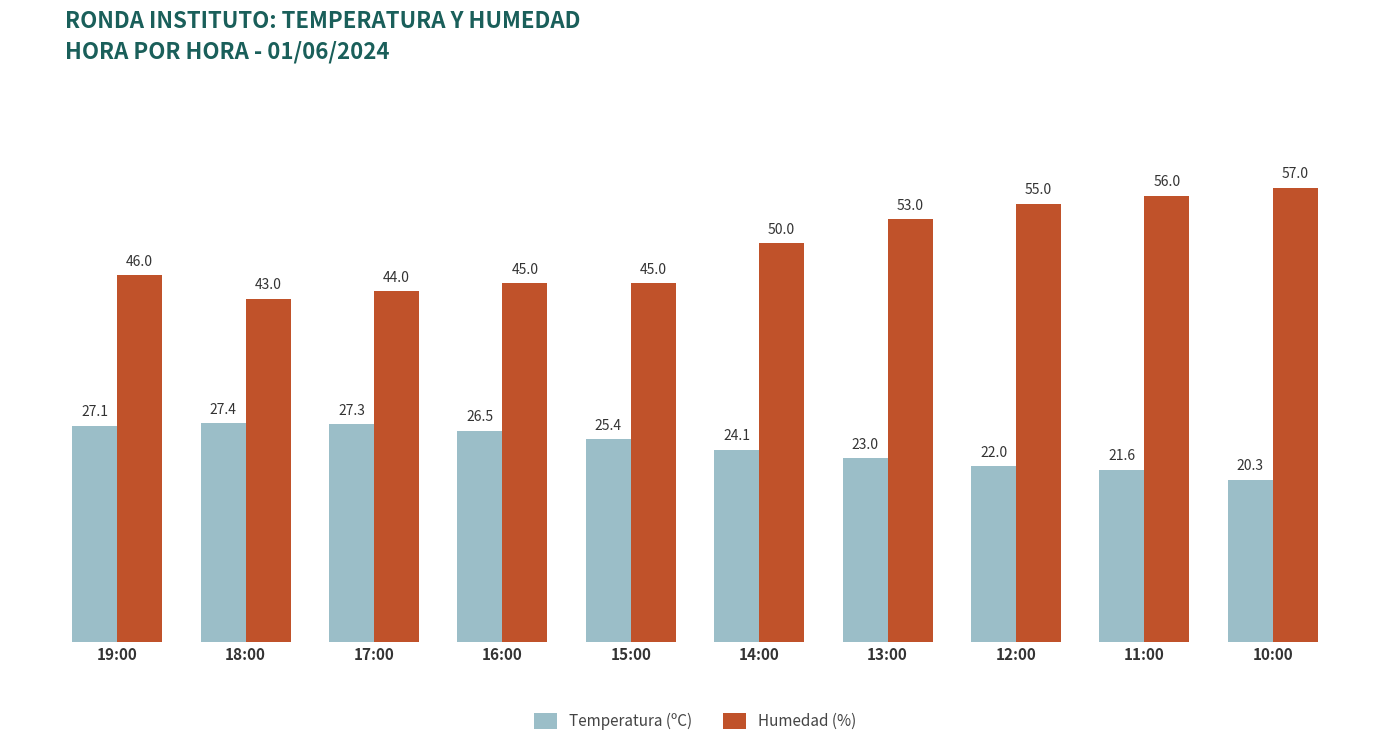

At which label is Temperatura (ºC) closest to 23?

13:00